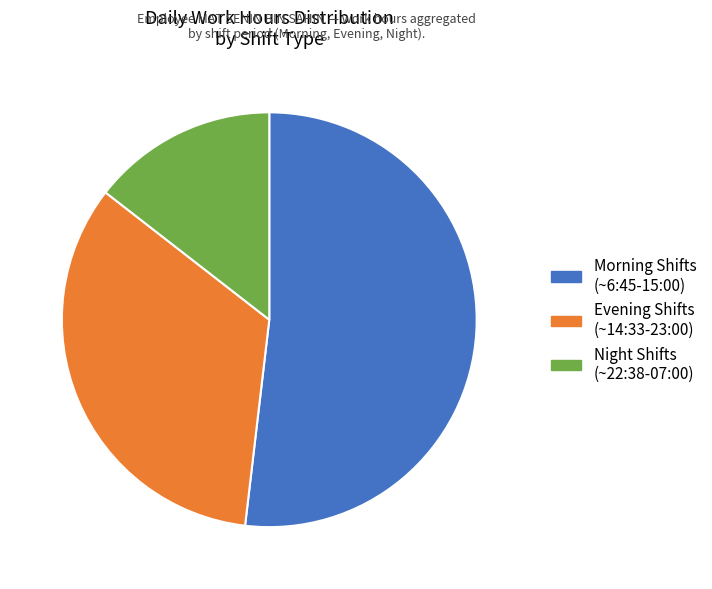

Which slice is the smallest?

Night Shifts (~22:38-07:00)